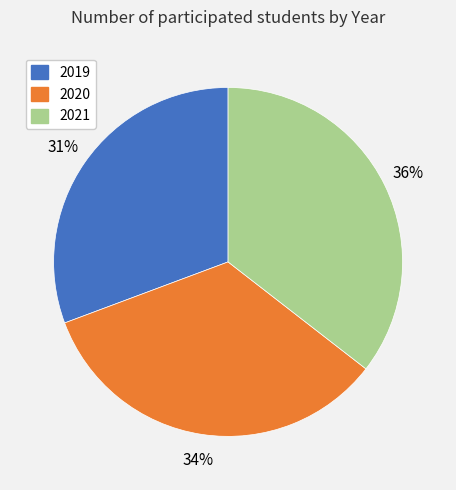

Is there any slice that represents more than half of the pie?

No